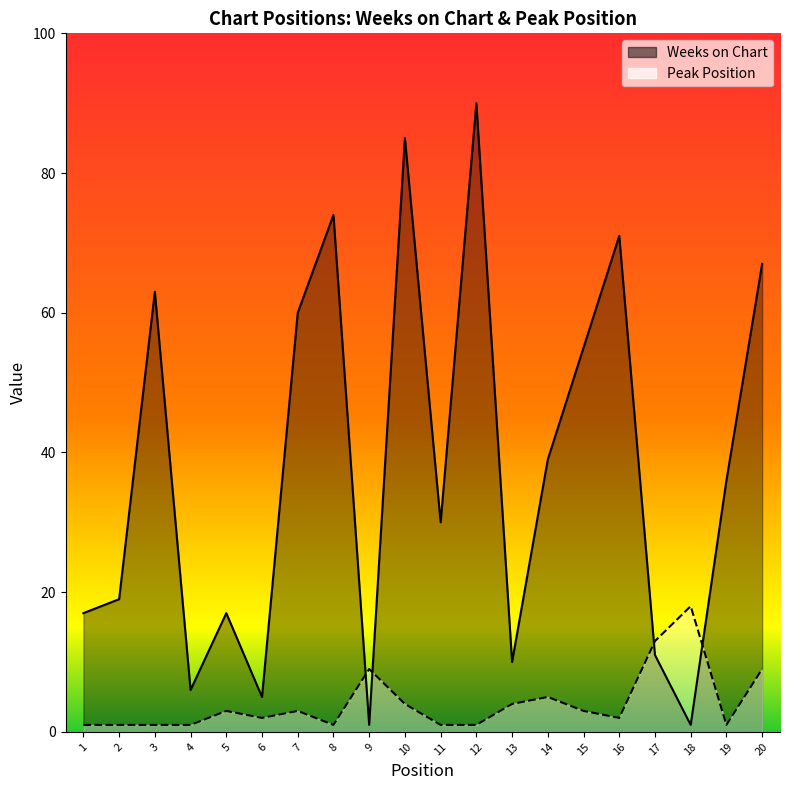

Where is Weeks on Chart nearest to the value 45?

14